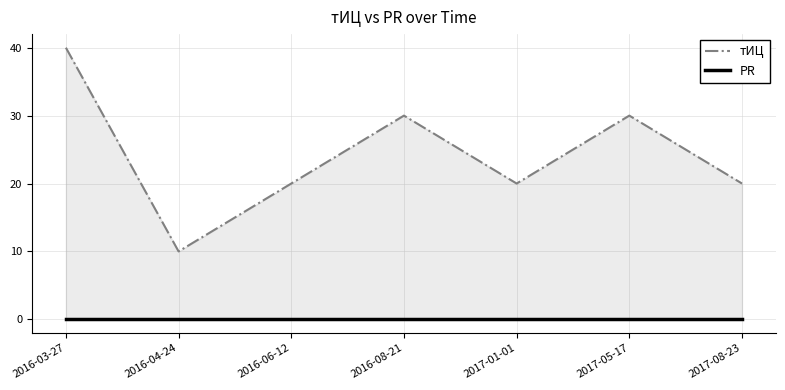

True or false: тИЦ and PR cross at least once.

False